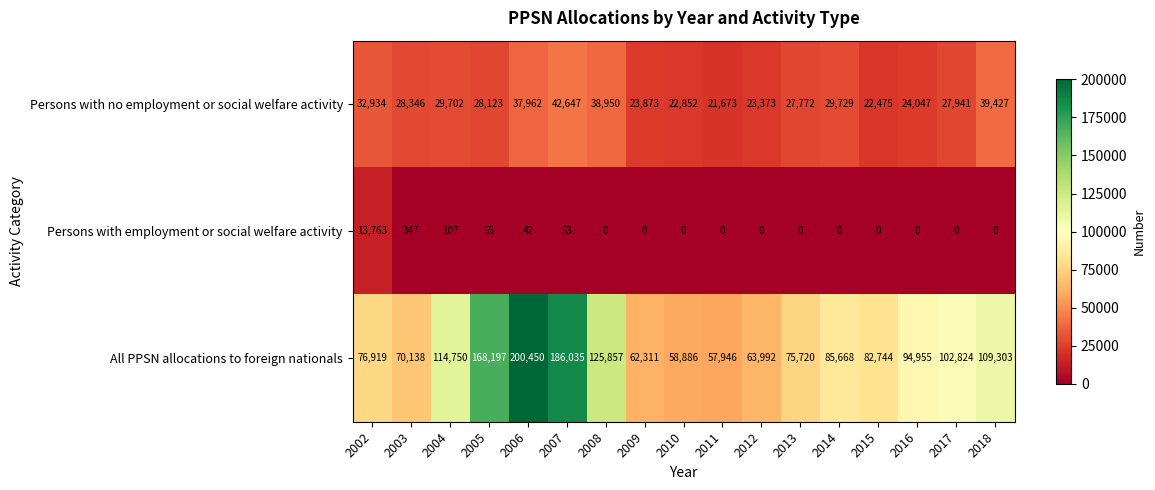

Rank the series by their average value, from lowest to highest.

Persons with employment or social welfare activity, Persons with no employment or social welfare activity, All PPSN allocations to foreign nationals